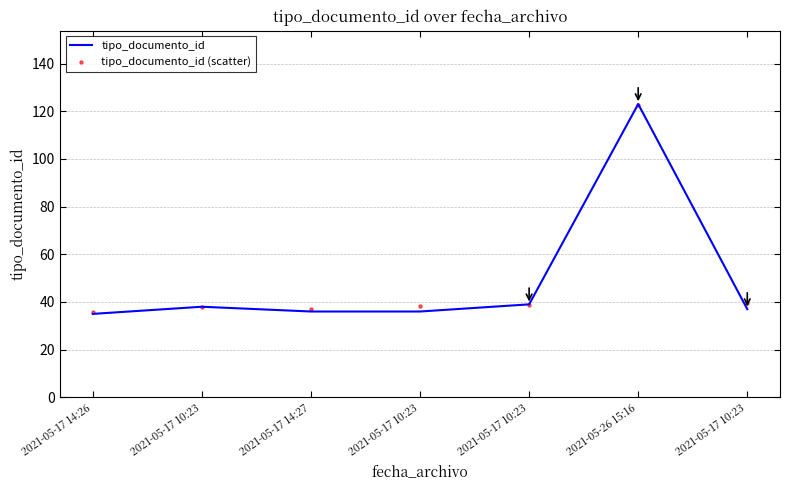

At how many categories does at least one series exceed 37?

5